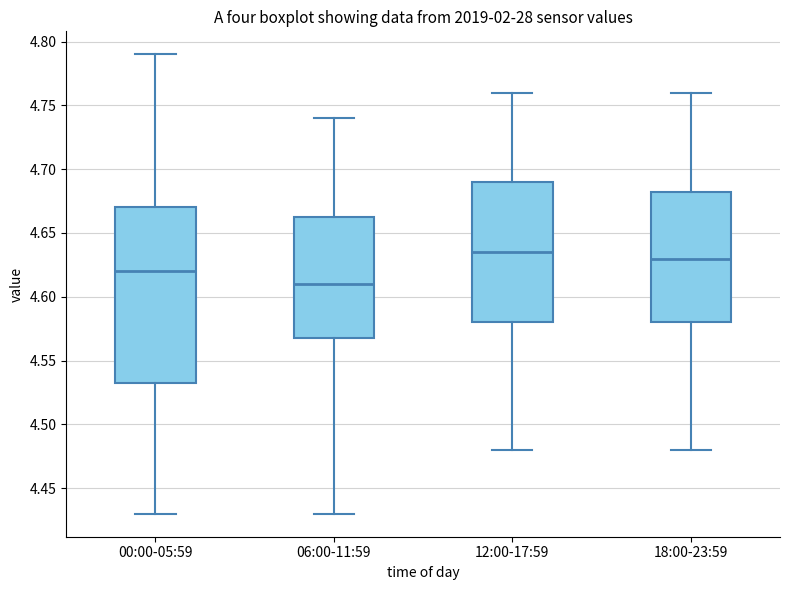

Comparing the boxes themselves (not the whiskers), which one is the tallest?

00:00-05:59